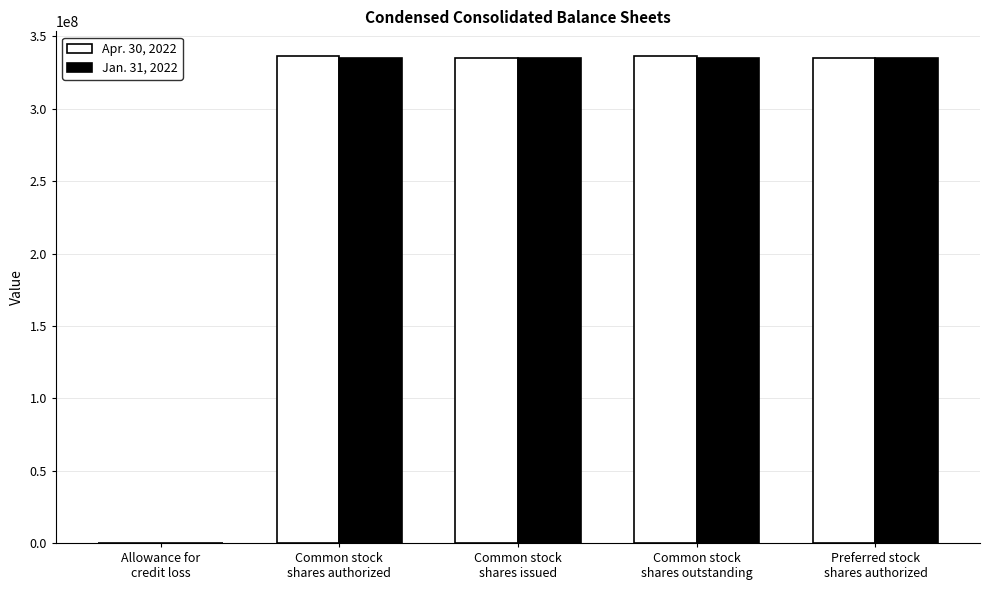

What is the greatest value displayed?

336672629